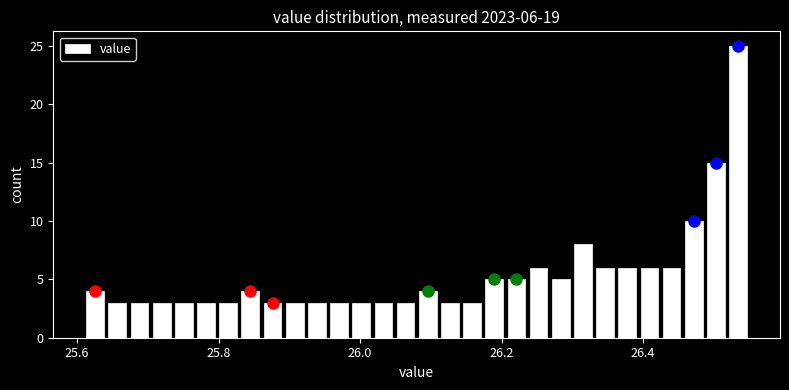

Around what value on the x-axis is the tallest bar? Give the approximate position of its centre, as read against the axis.

26.54